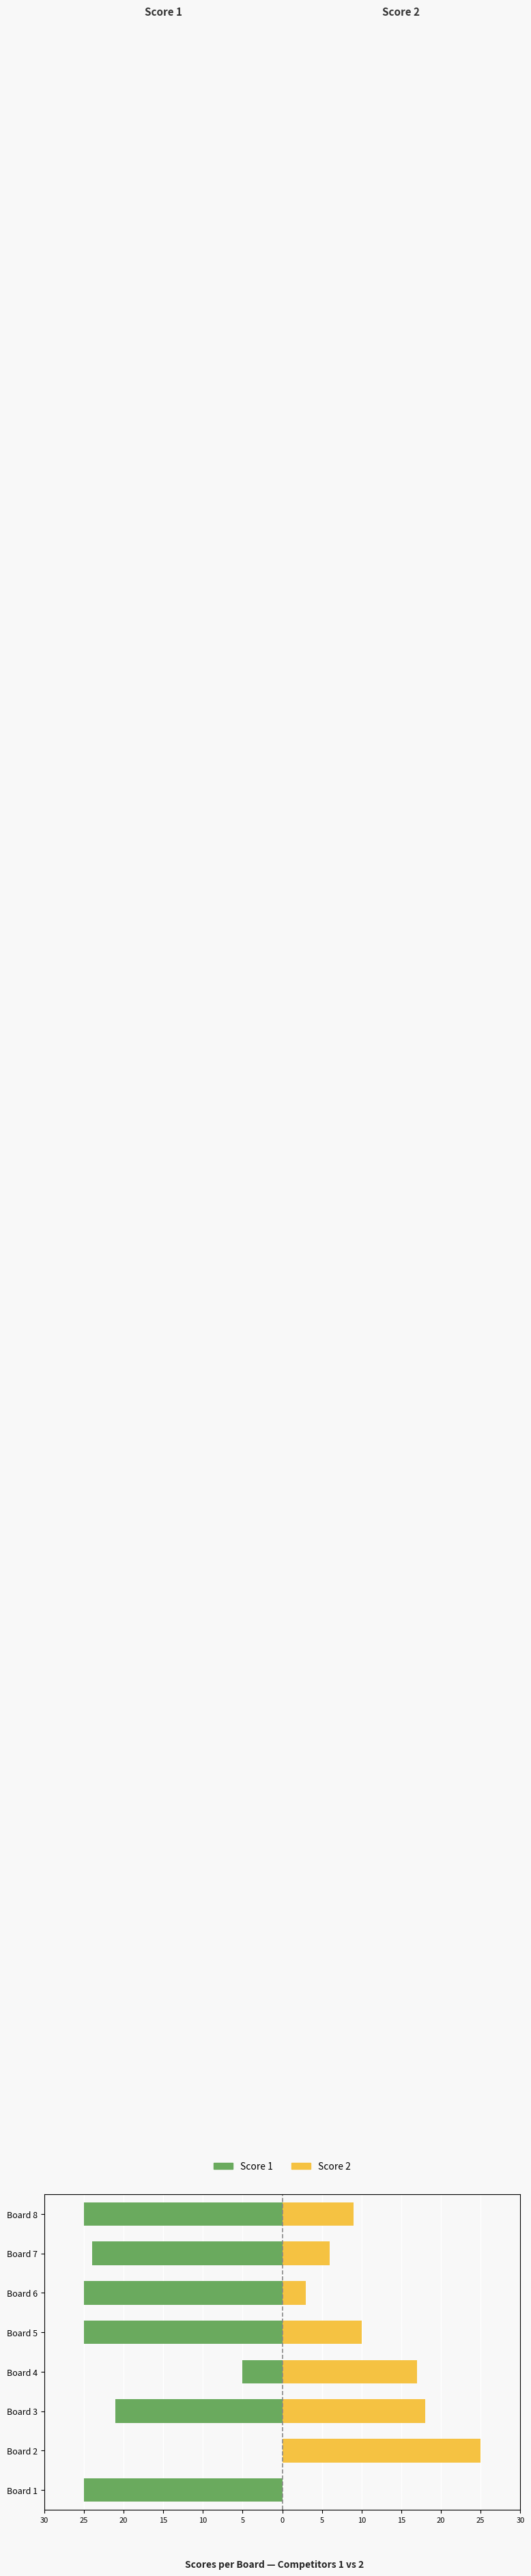

At how many categories does at least one series exceed -20?

8